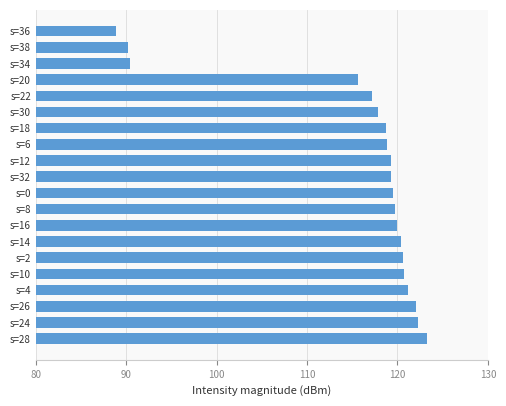

Which category has the lowest value across all series?

s=36